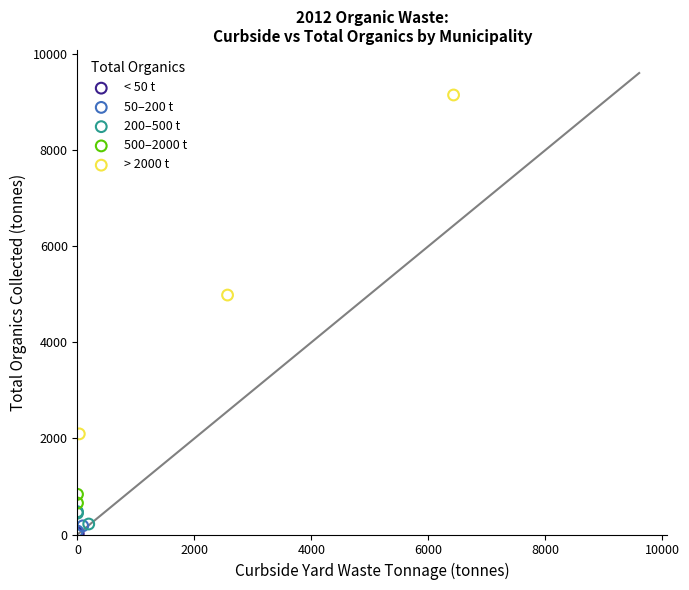

Which series has the largest Y range (max minus min)?

> 2000 t